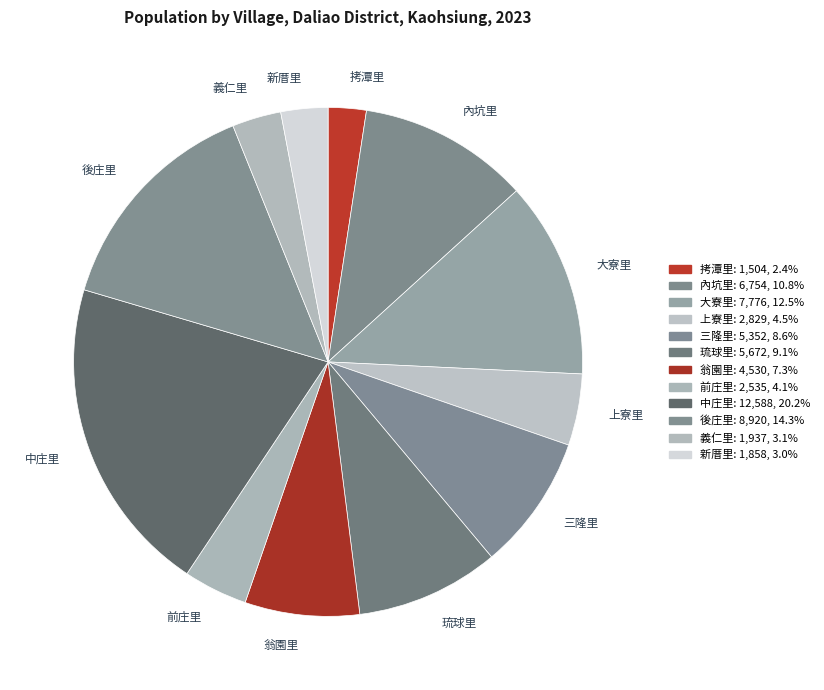

Does 中庄里 represent more than half of the total?

No